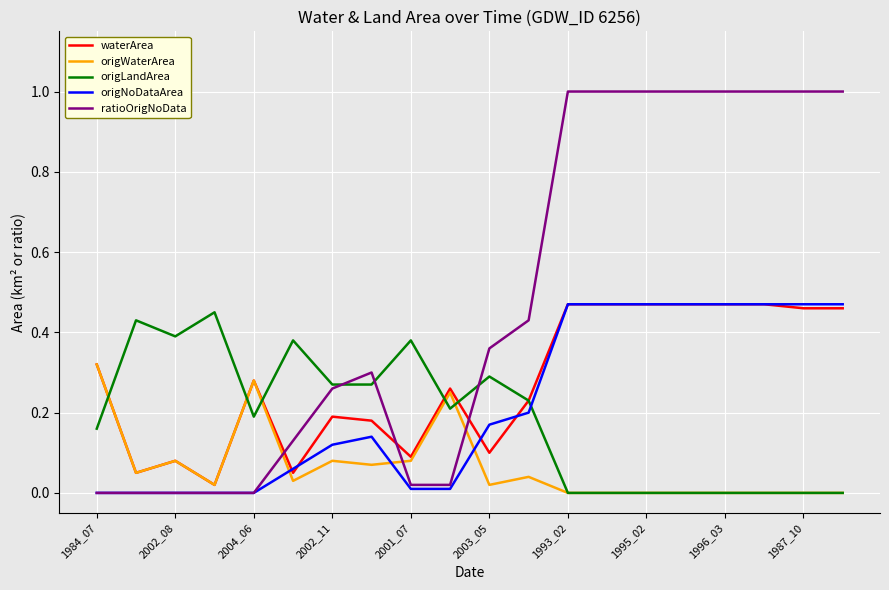

True or false: ratioOrigNoData and waterArea intersect in this chart.

True